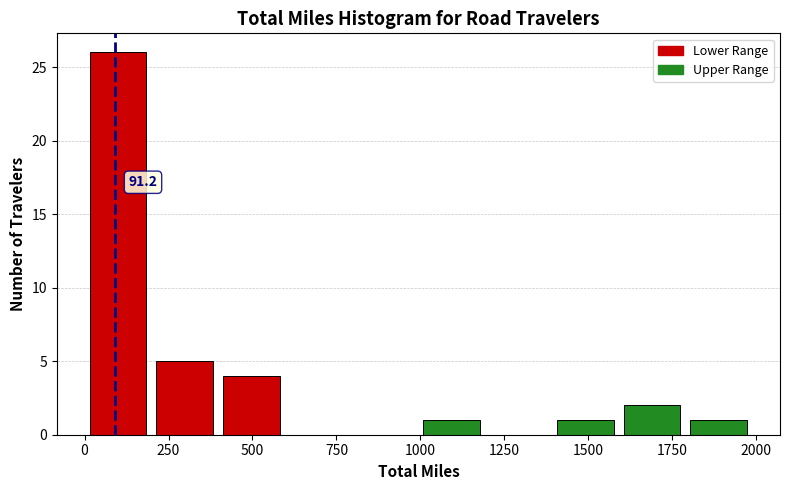

Around what value on the x-axis is the tallest bar? Give the approximate position of its centre, as read against the axis.

100